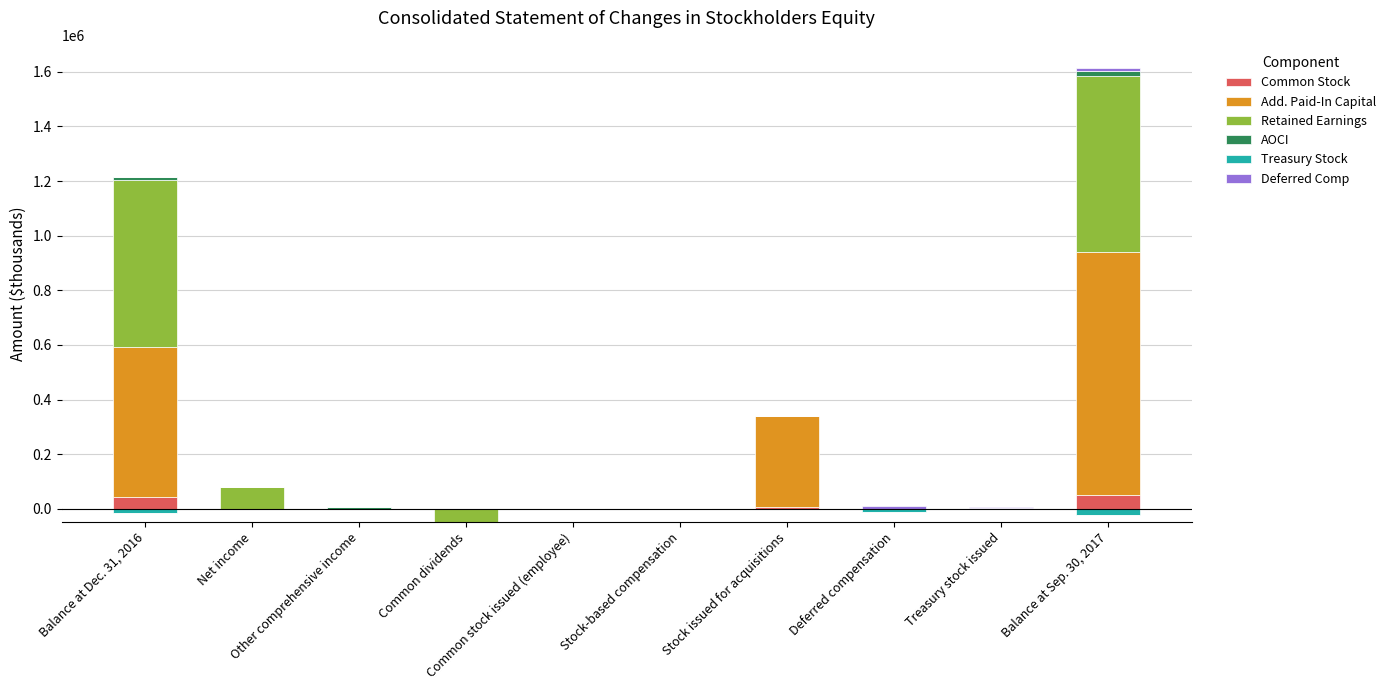

What is the label of the 8th bar from the right?

Other comprehensive income